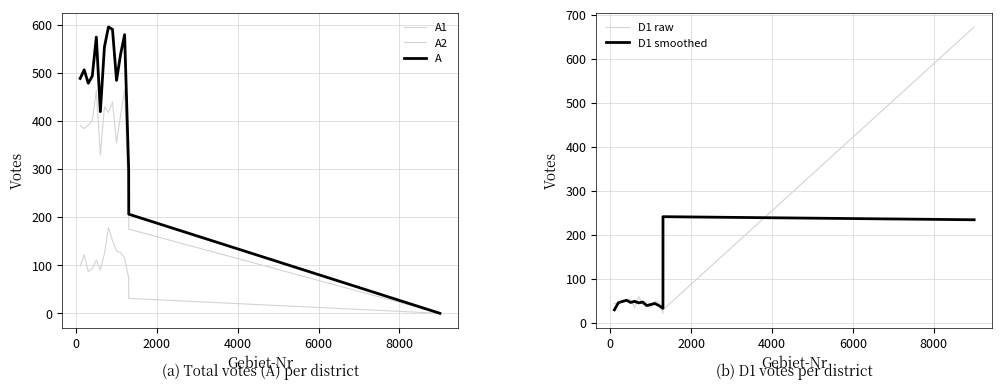

What is the maximum value for D1 smoothed?

240.7